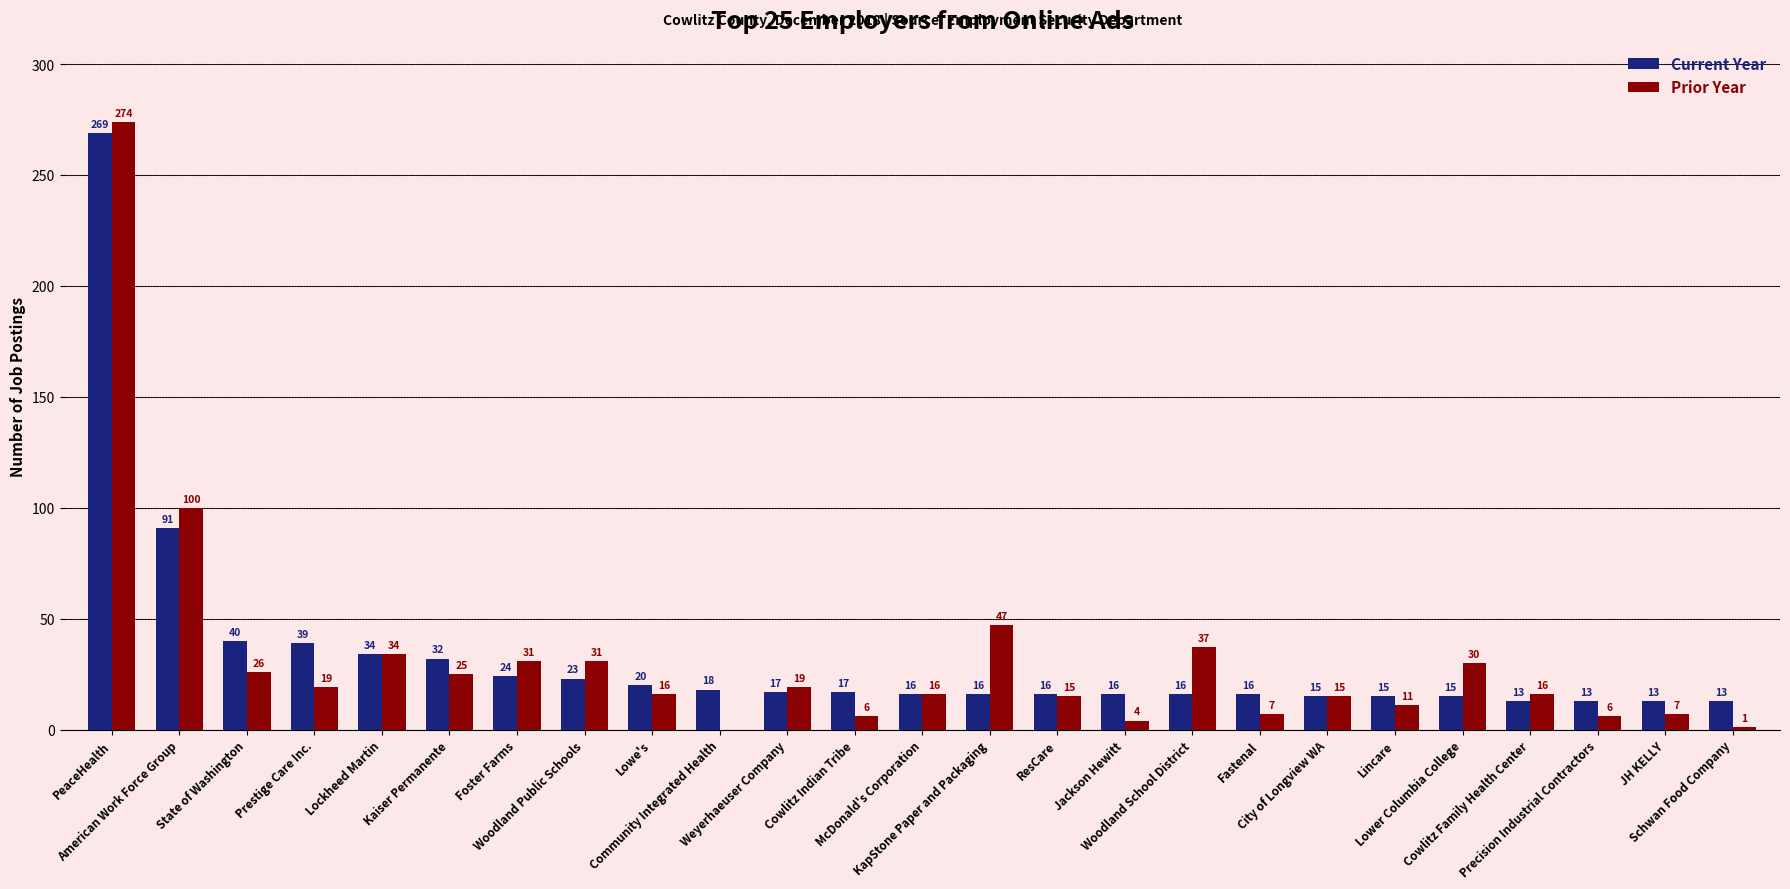

Which series has the widest spread of values?

Prior Year